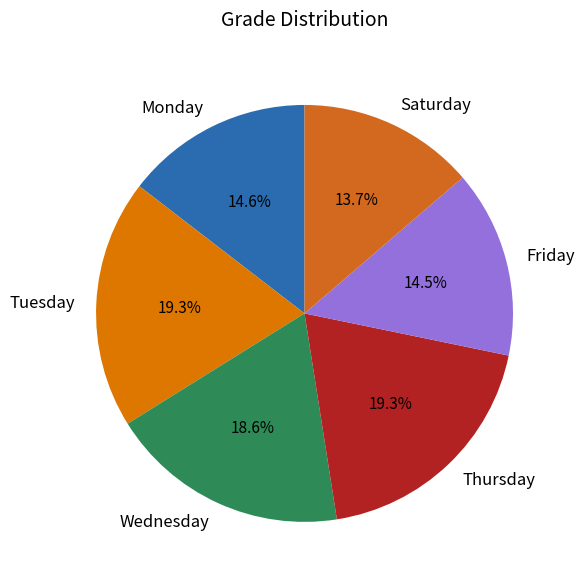

Which category has the smallest portion of the pie?

Saturday